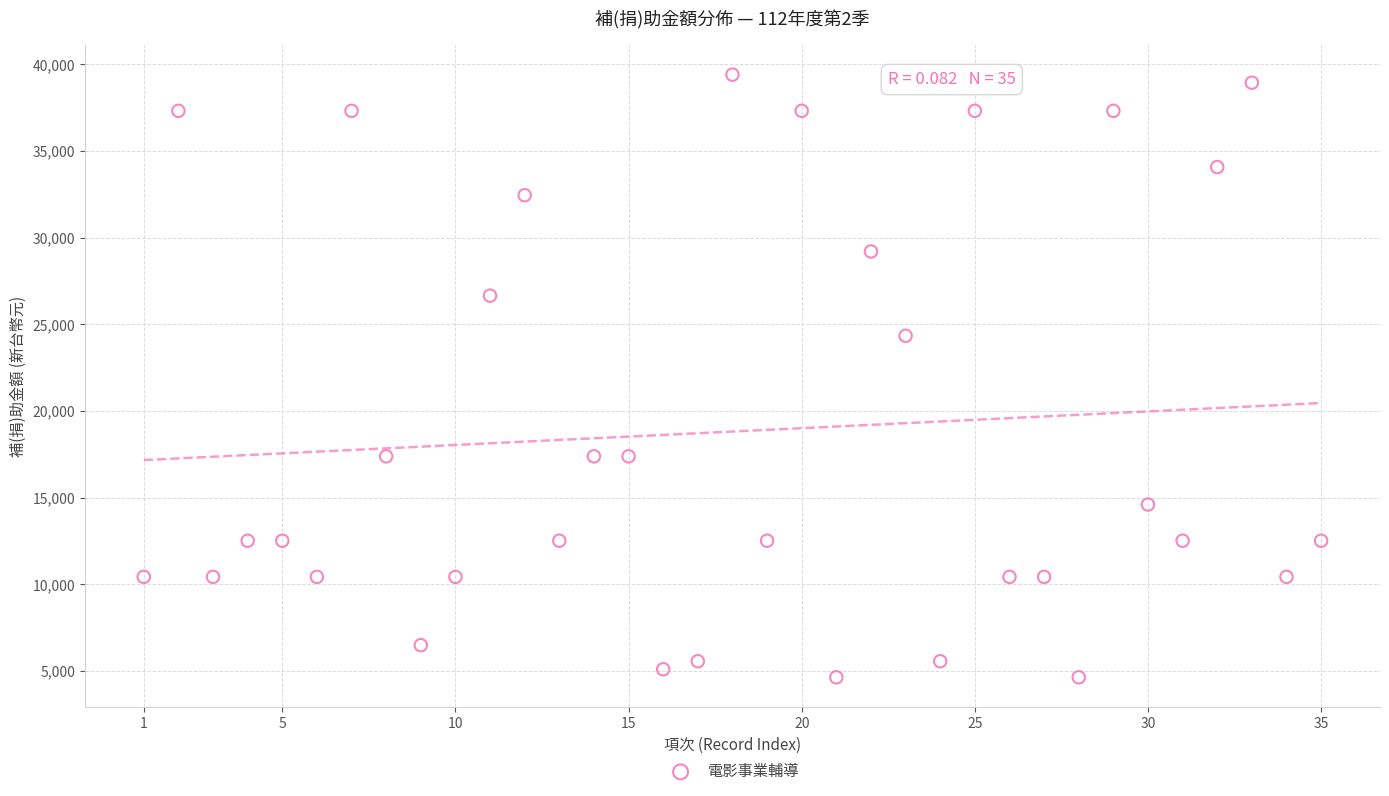

What is the range of Y values (max minus min)?

34769